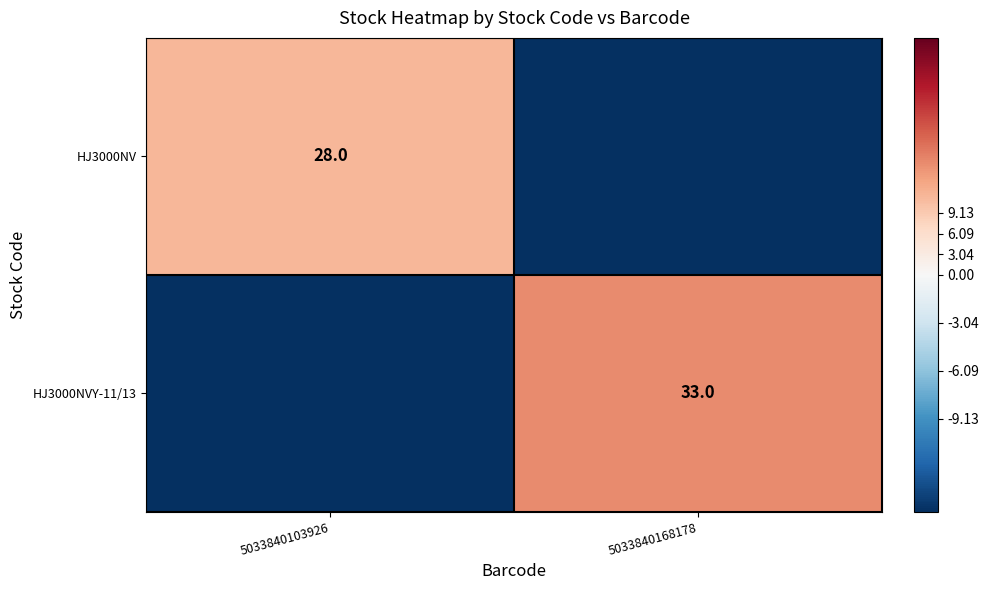

The value of HJ3000NVY-11/13 at 5033840168178 is 15.3. True or false?

False